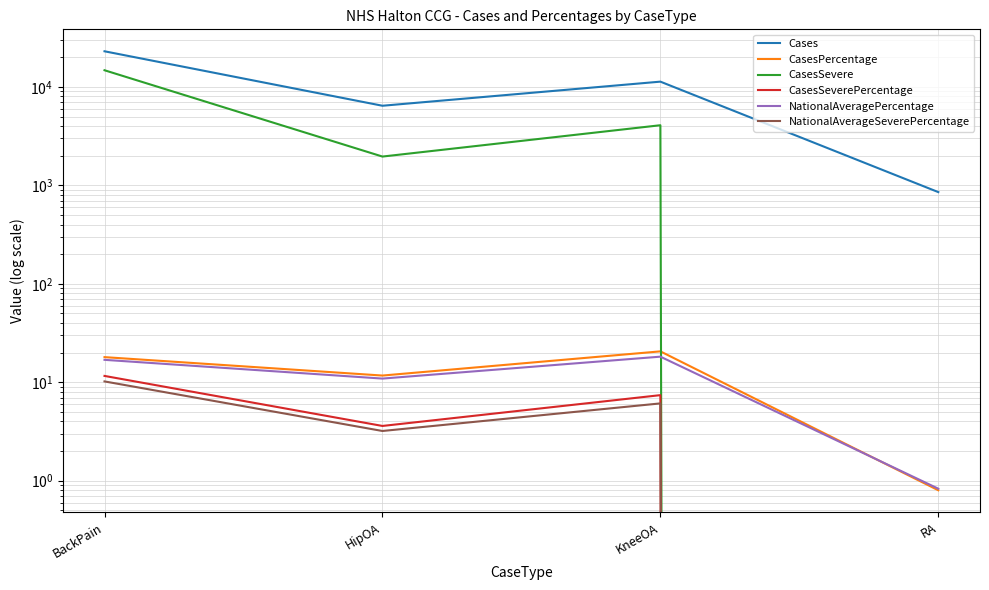

What are all the series names shown in the legend?

Cases, CasesPercentage, CasesSevere, CasesSeverePercentage, NationalAveragePercentage, NationalAverageSeverePercentage